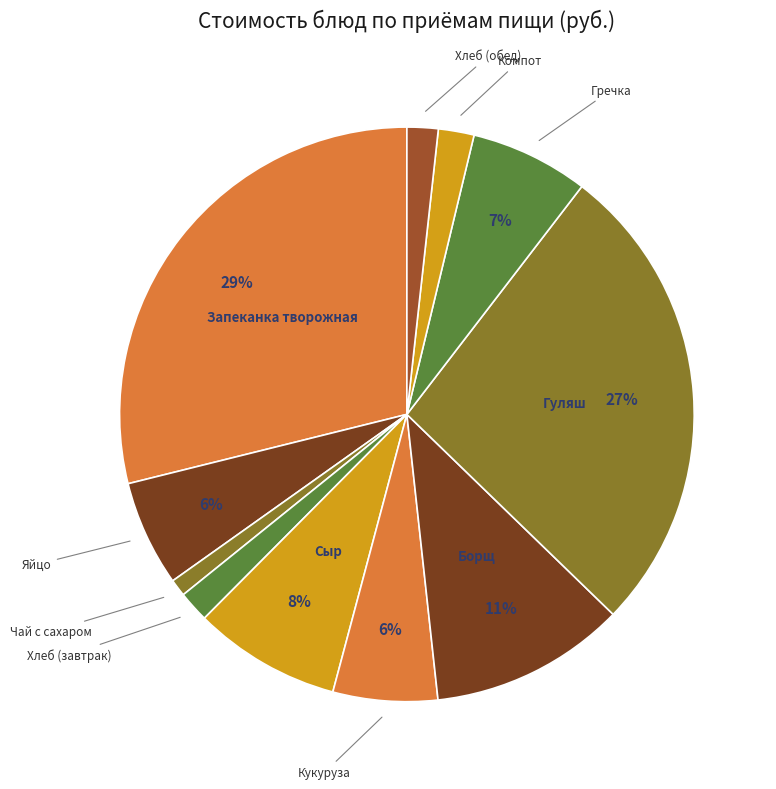

Count the number of slices in the pie.

11